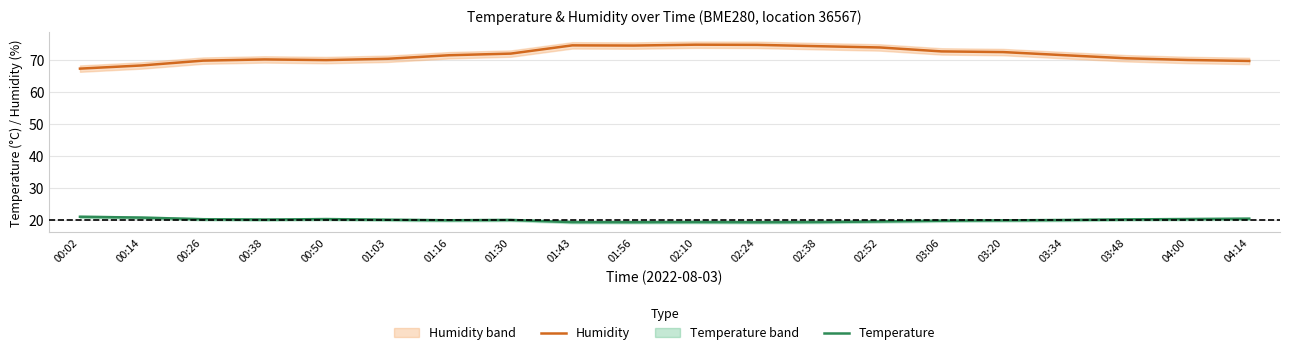

What is the total value across all series at 04:00?

90.5